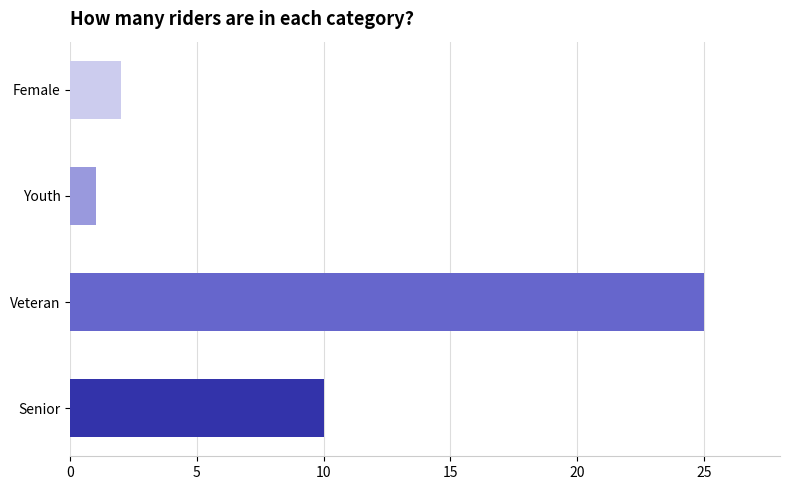

Which label corresponds to the largest value in the chart?

Veteran